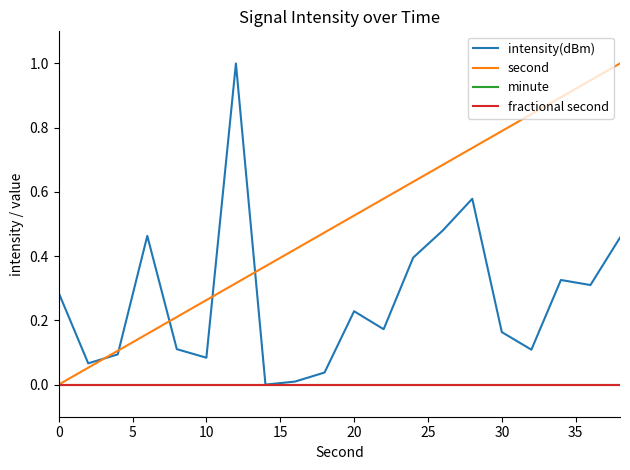

At how many categories does at least one series exceed 0?

20